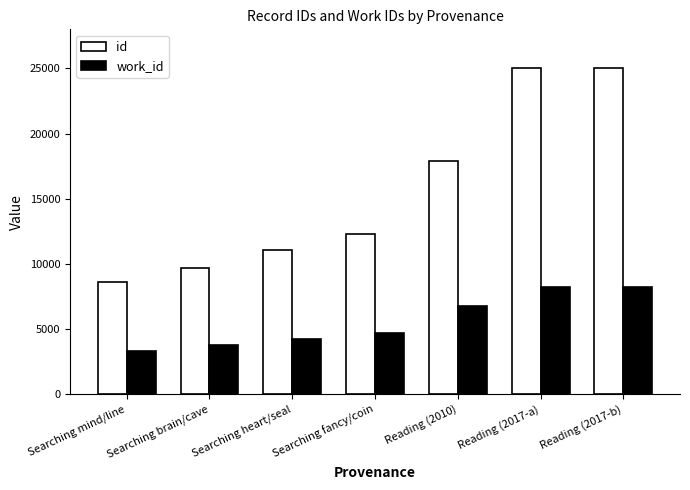

What position from the right is Reading (2017-a)?

2